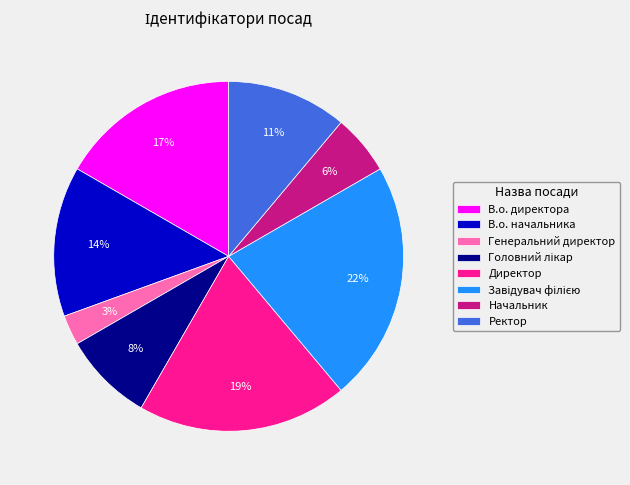

Does Директор represent more than half of the total?

No